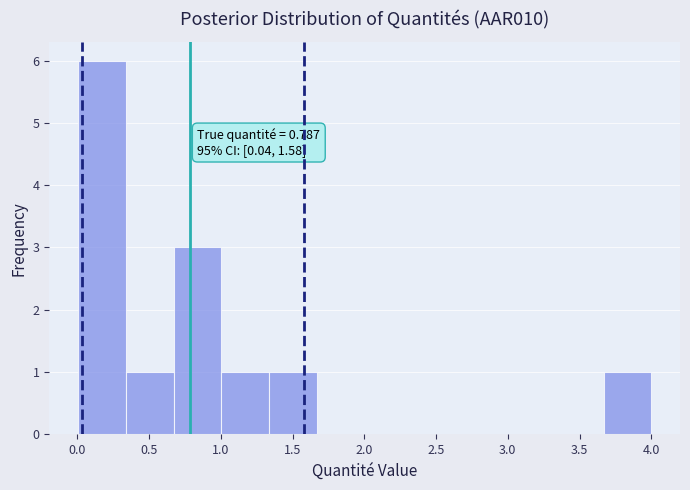

Which range on the x-axis has the tallest bar?

0.00 to 0.35